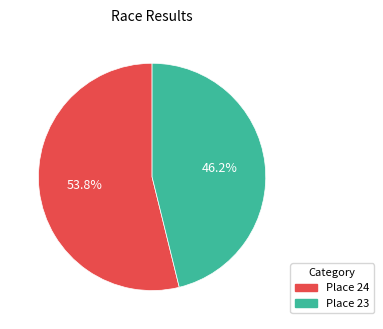

Is there a majority slice in this chart?

Yes